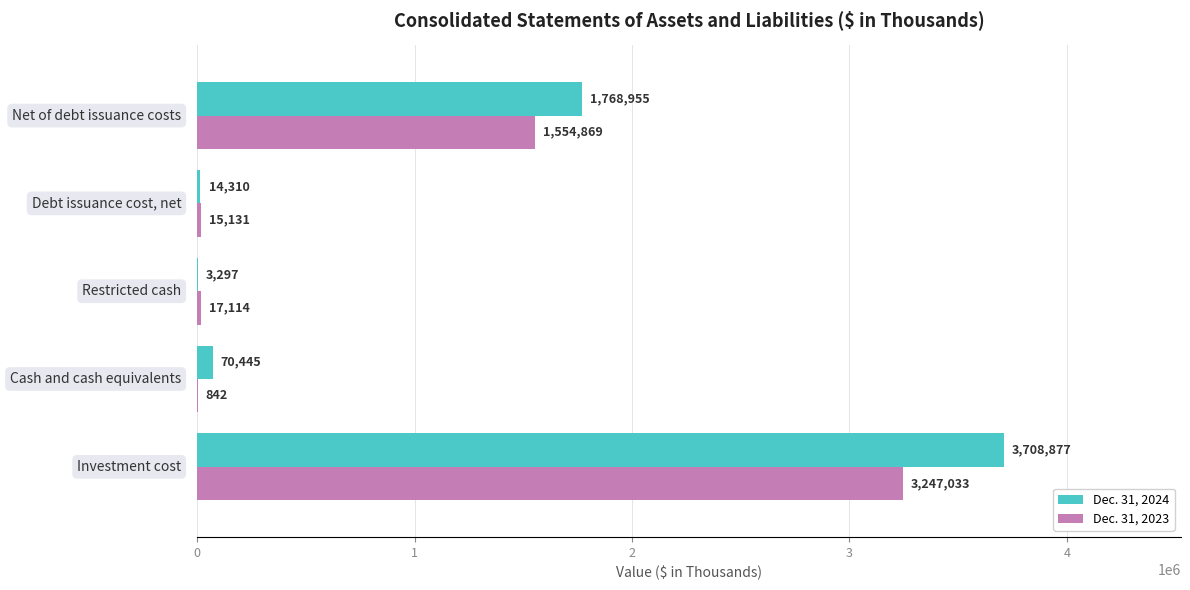

Which series has the largest total across all categories?

Dec. 31, 2024